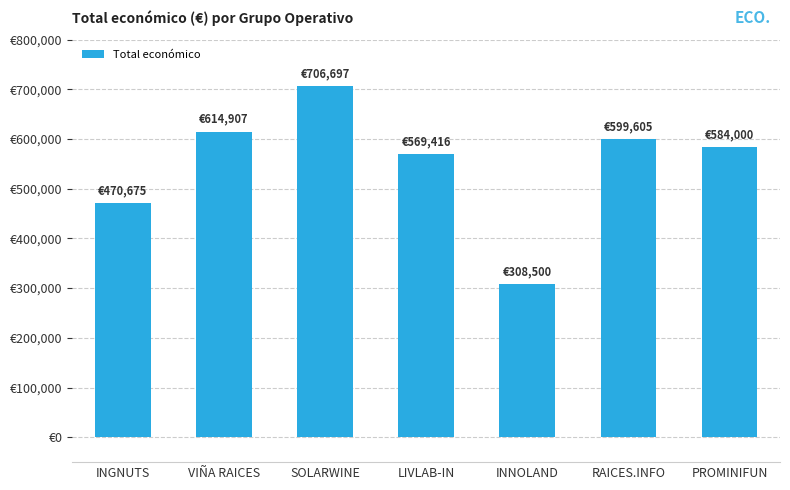

Does the chart contain stacked bars?

No